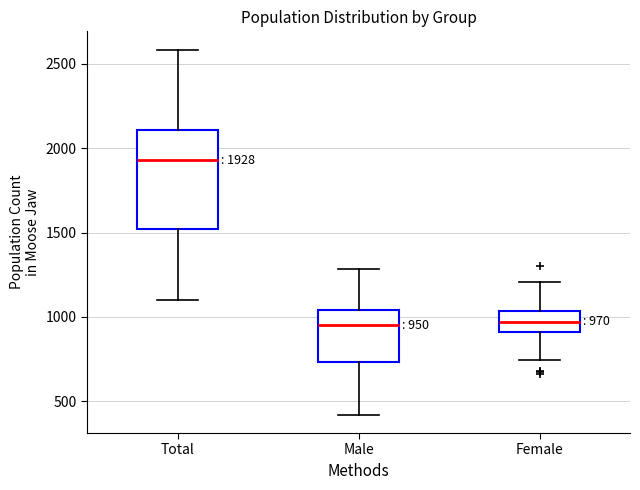

Comparing the boxes themselves (not the whiskers), which one is the tallest?

Total